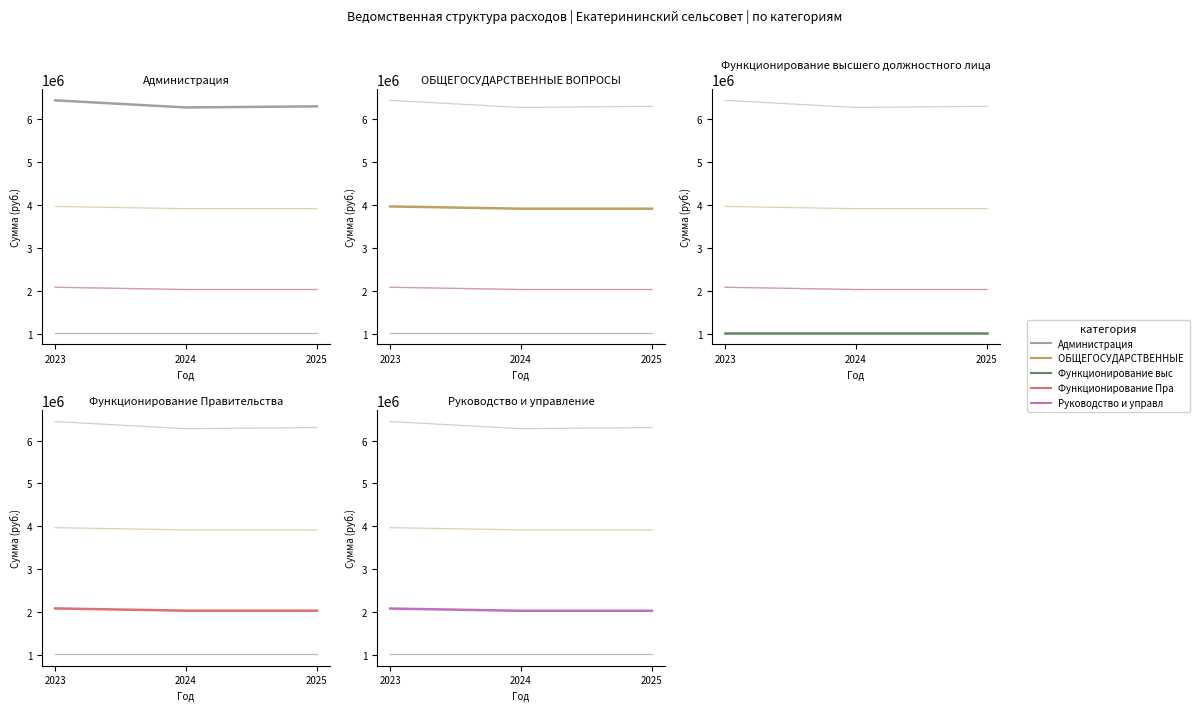

What is the sum of the Администрация values at 2025 and 2024?

12583959.0